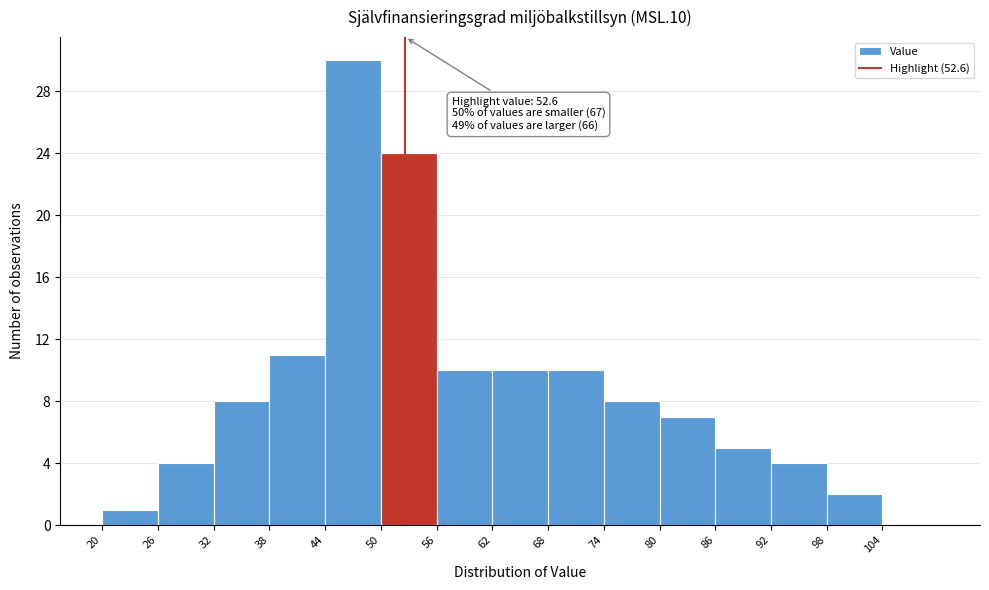

Over which range of the x-axis is the bar tallest?

44 to 50